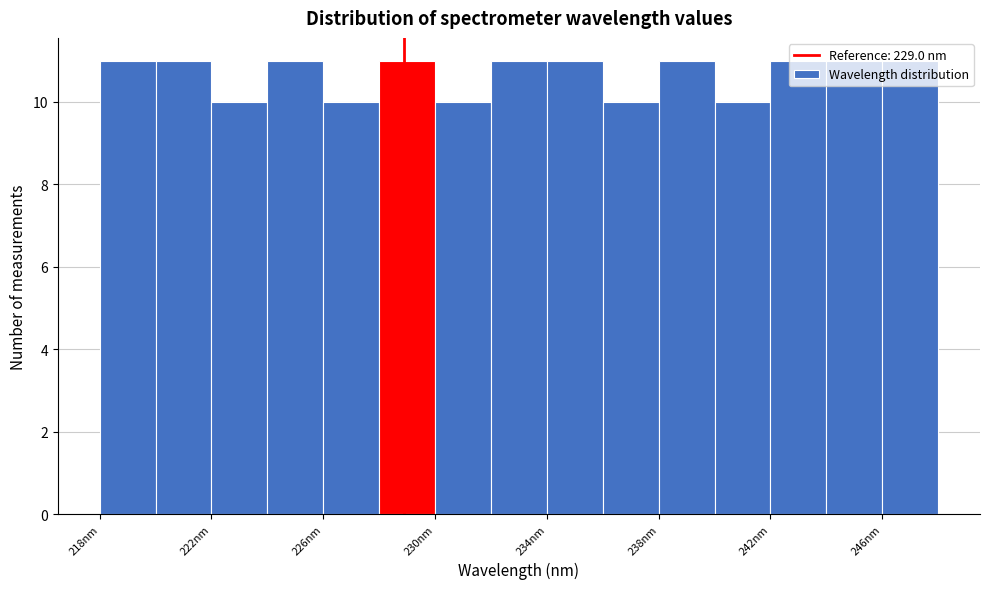

Reading left to right, list every bar in this chart as the range it spans on the x-axis followed by its height. Neither the bar edges nor the heights are printed on the chart, so give them approximately, as read against the axes.

218 to 220: 11
220 to 222: 11
222 to 224: 10
224 to 226: 11
226 to 228: 10
228 to 230: 11
230 to 232: 10
232 to 234: 11
234 to 236: 11
236 to 238: 10
238 to 240: 11
240 to 242: 10
242 to 244: 11
244 to 246: 11
246 to 248: 11